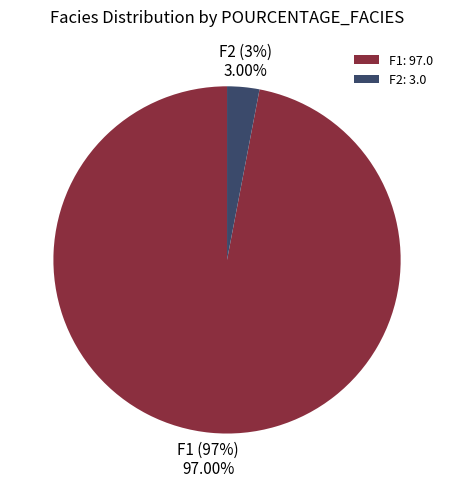

What is the smallest slice in the pie chart?

F2: 3.0